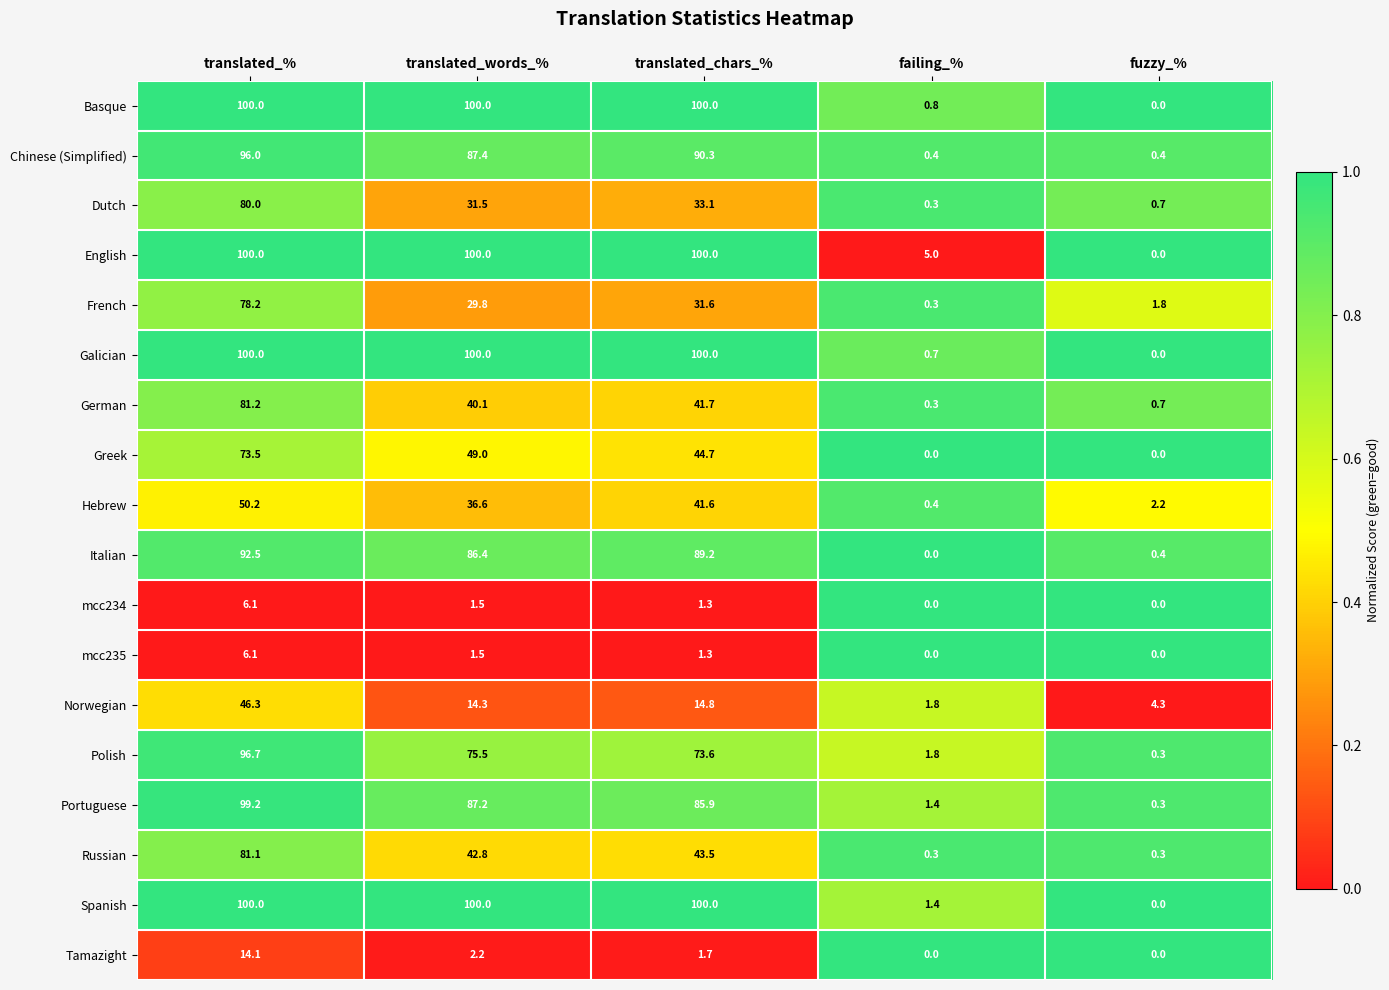

At which category is the sum across all series the highest?

translated_%